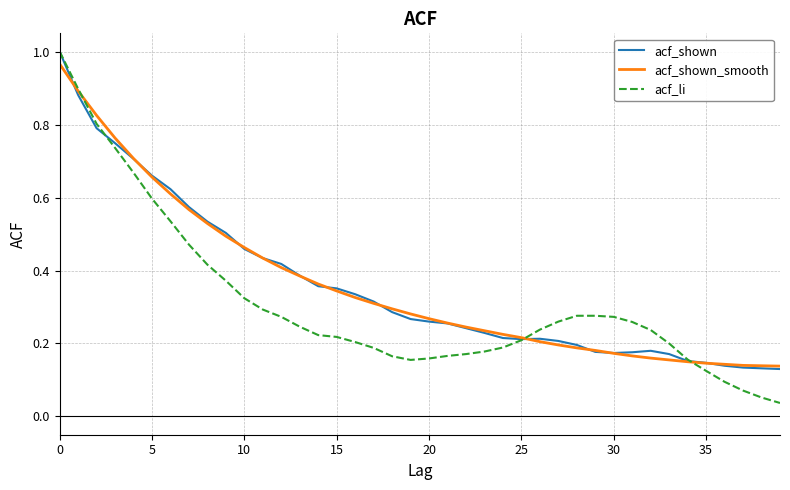

How many intersections are there between acf_li and acf_shown_smooth?

3